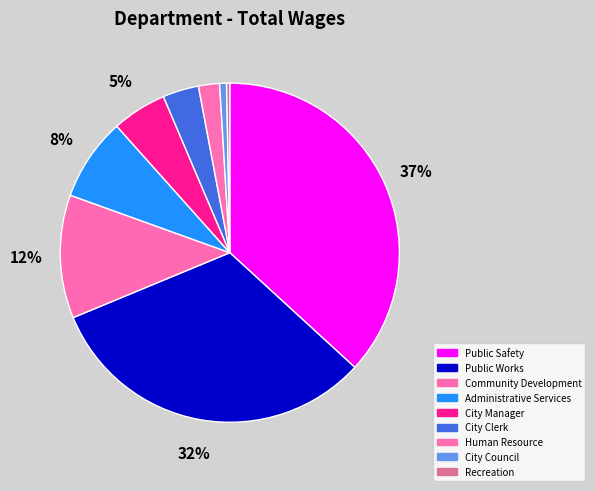

Count the number of slices in the pie.

9